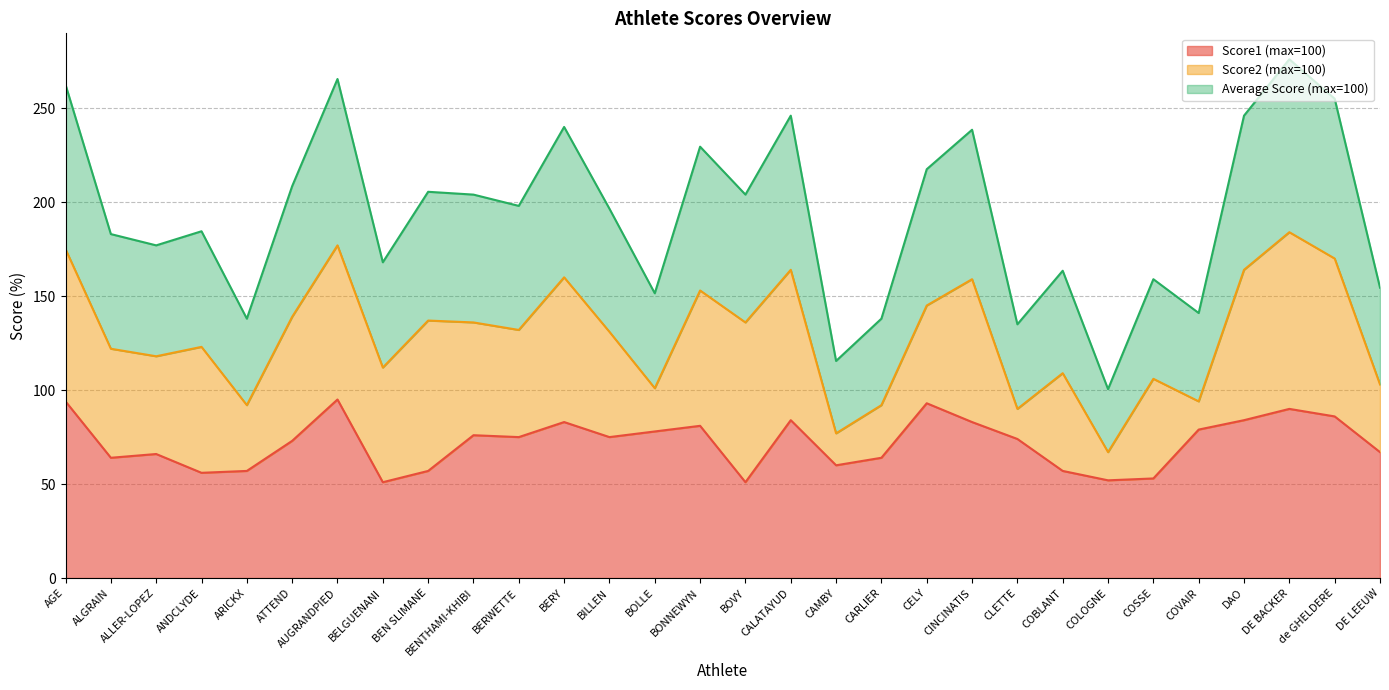

True or false: Score1 (max=100) has a value of 51.0 at BELGUENANI.

True